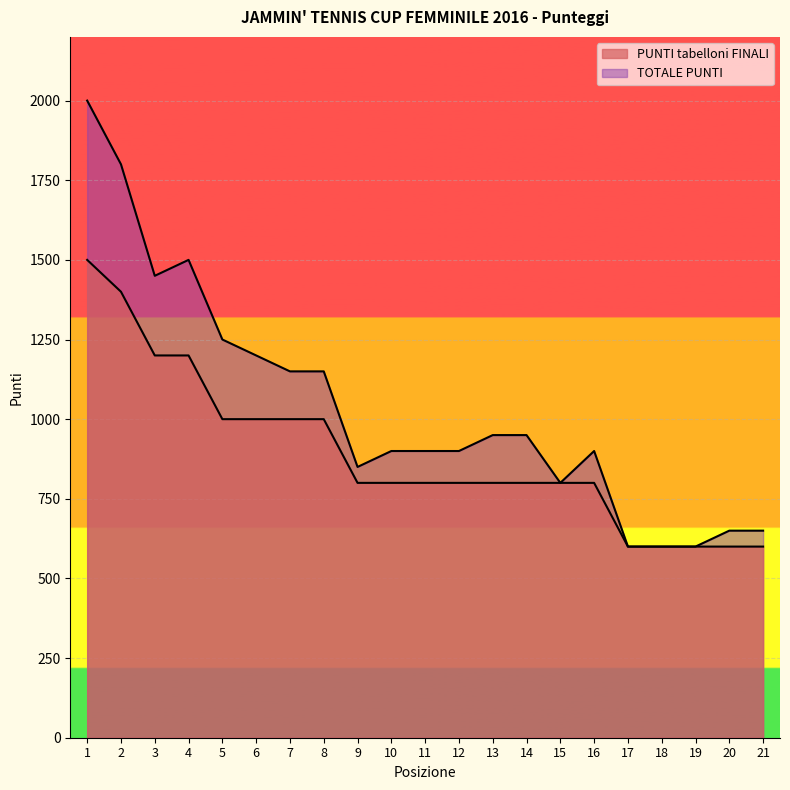

Which series has the widest spread of values?

TOTALE PUNTI